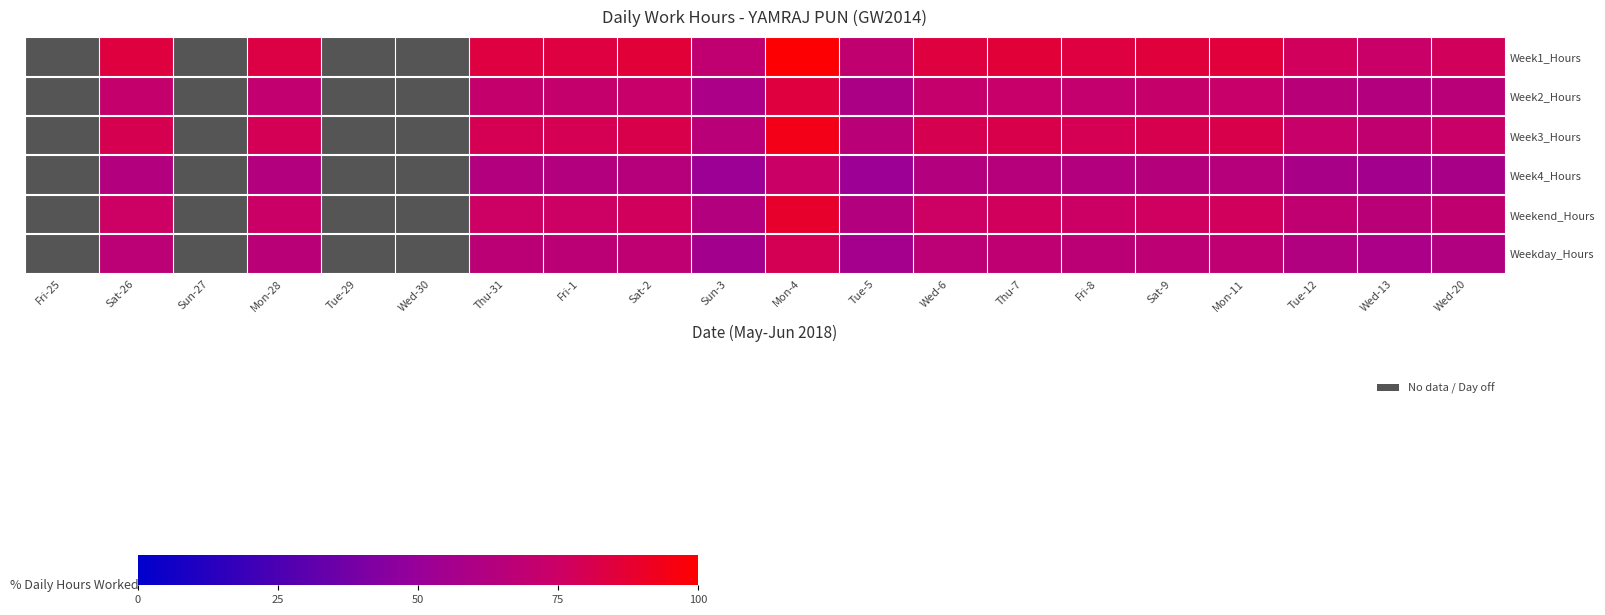

What value does the Week2_Hours series have at Tue-12?

65.6